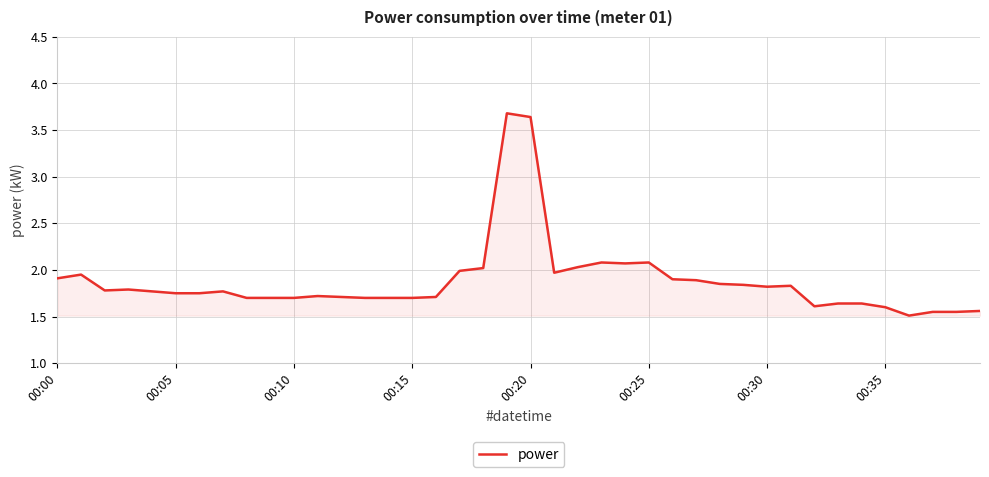

What is the difference between the maximum and minimum values?

2.2